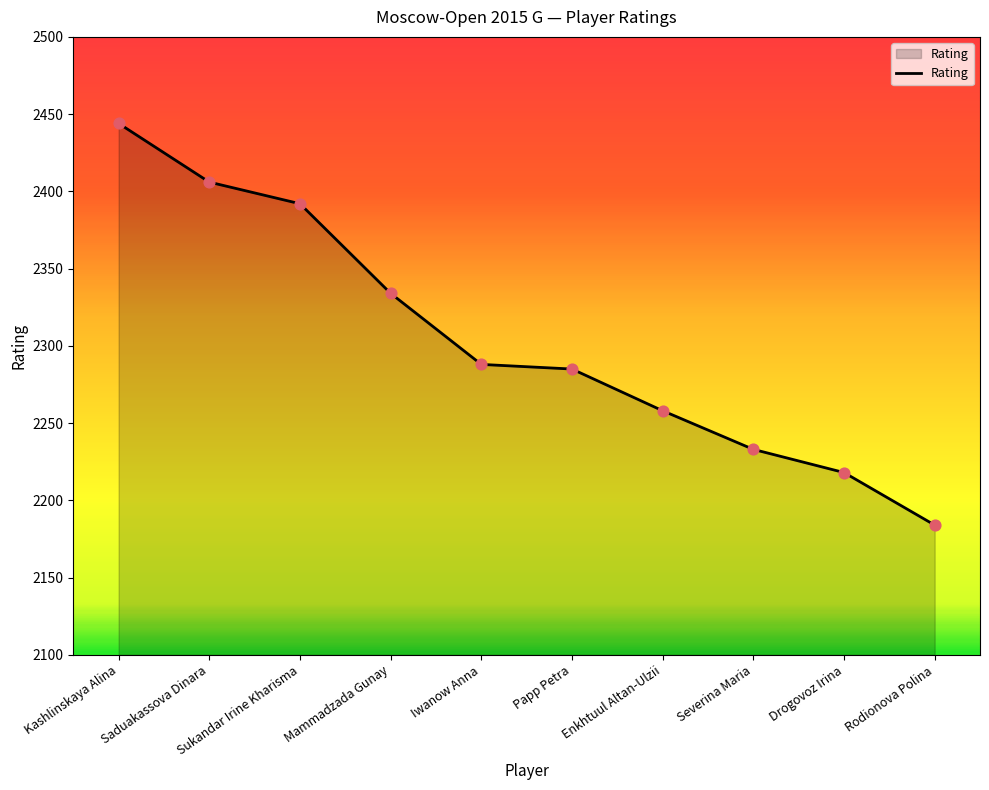

Which has a higher value, Saduakassova Dinara or Papp Petra?

Saduakassova Dinara